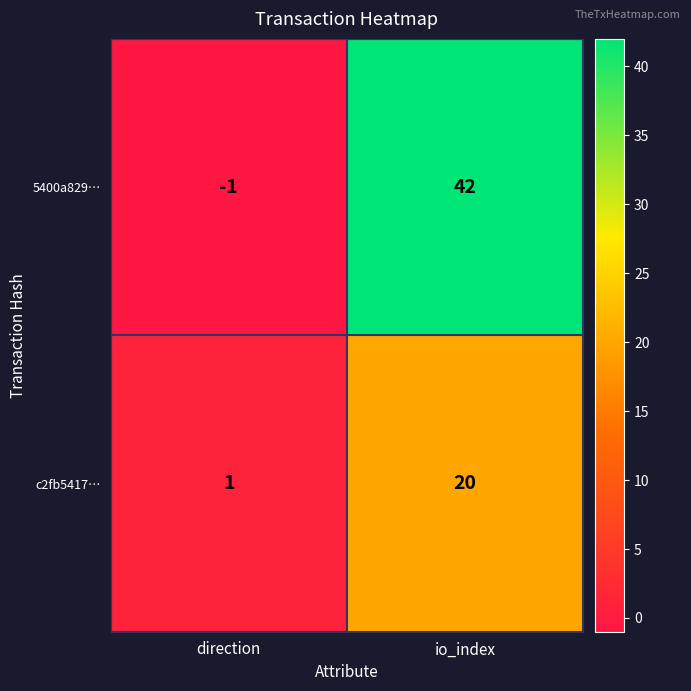

What is the difference between the maximum and minimum values in the c2fb5417… series?

19